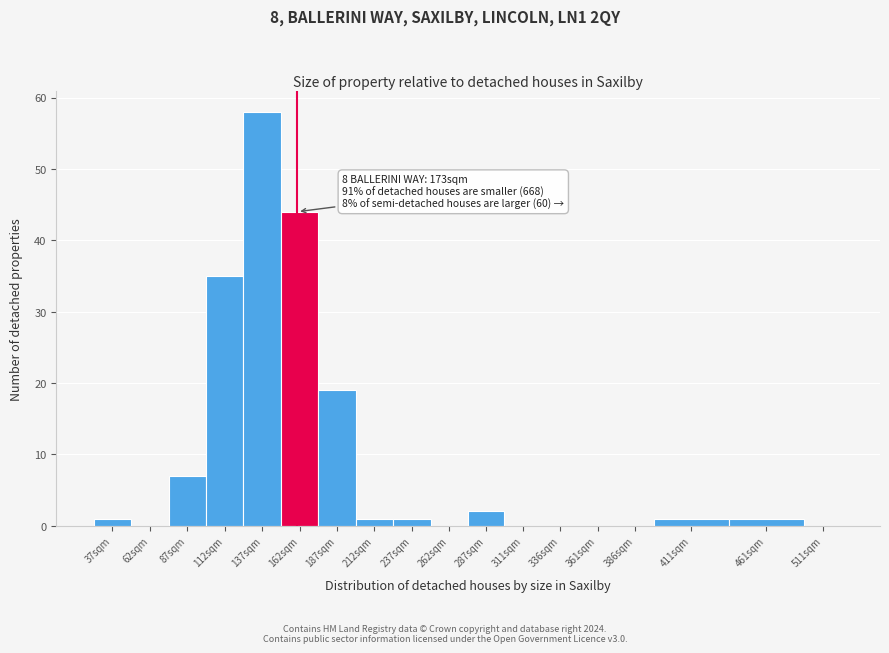

Reading left to right, extract all data points from this chart.

37sqm=1	62sqm=0	87sqm=7	112sqm=35	137sqm=58	162sqm=44	187sqm=19	212sqm=1	237sqm=1	262sqm=0	287sqm=2	311sqm=0	336sqm=0	361sqm=0	386sqm=0	411sqm=1	461sqm=1	511sqm=0